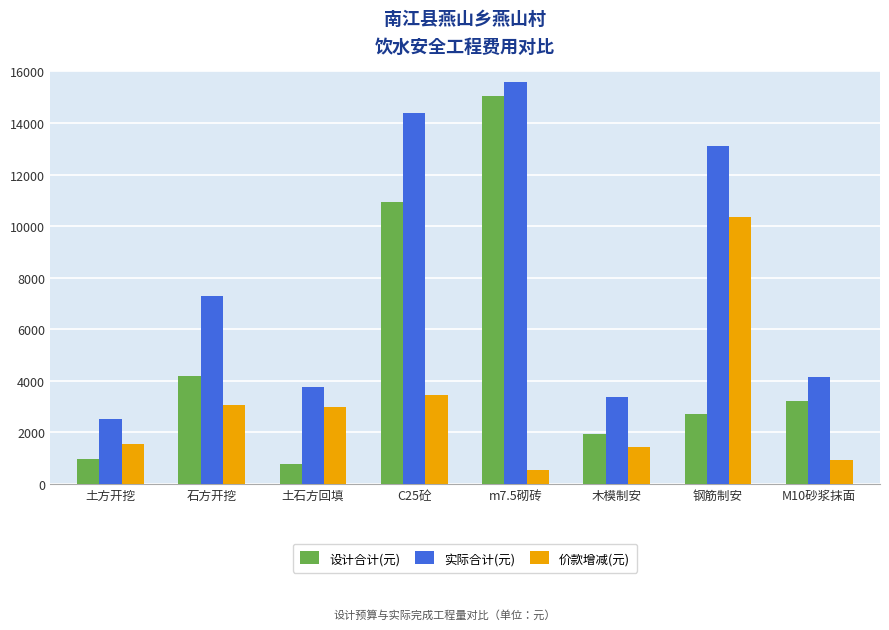

Rank the categories by 实际合计(元) value from highest to lowest.

m7.5砌砖, C25砼, 钢筋制安, 石方开挖, M10砂浆抹面, 土石方回填, 木模制安, 土方开挖